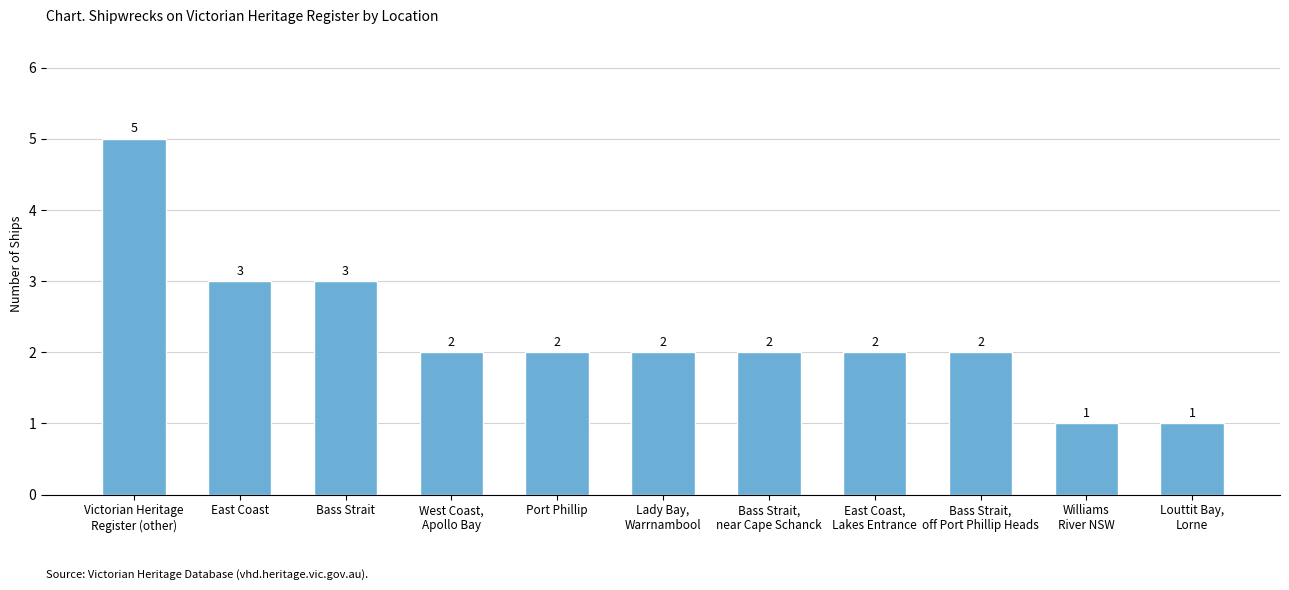

What is the average value?

2